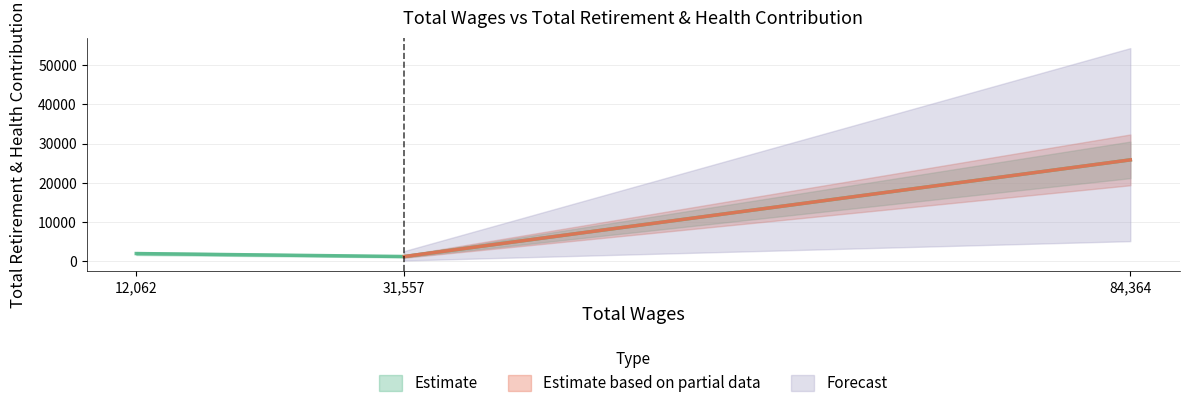

At which label is the value closest to 13554?

12062.0